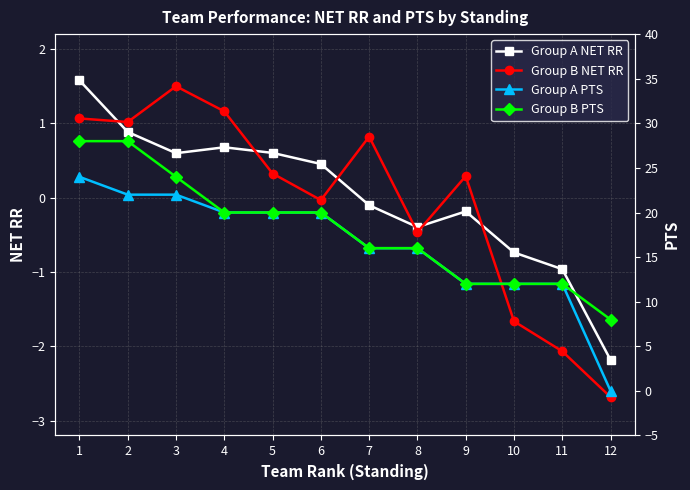

What is the minimum value shown in the chart?

-2.7